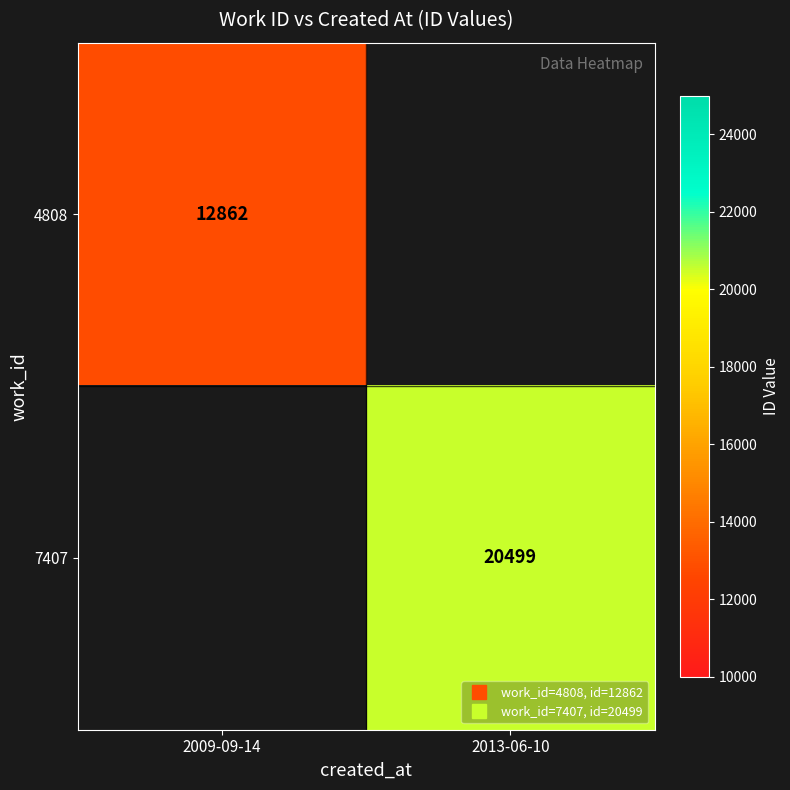

True or false: 7407 has a value of 8775.1 at 2013-06-10.

False